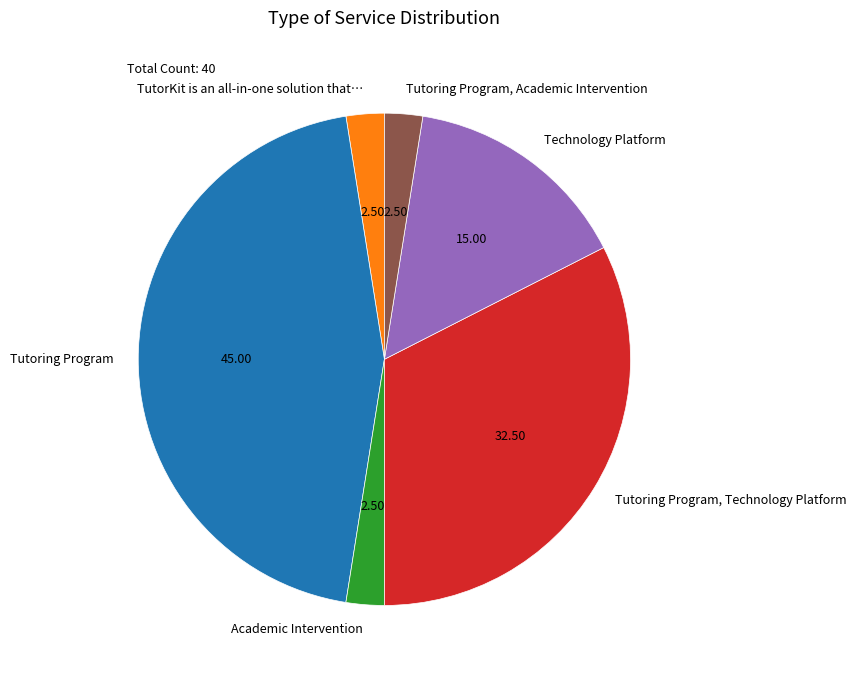

Does TutorKit is an all-in-one solution that… account for over 50% of the chart?

No